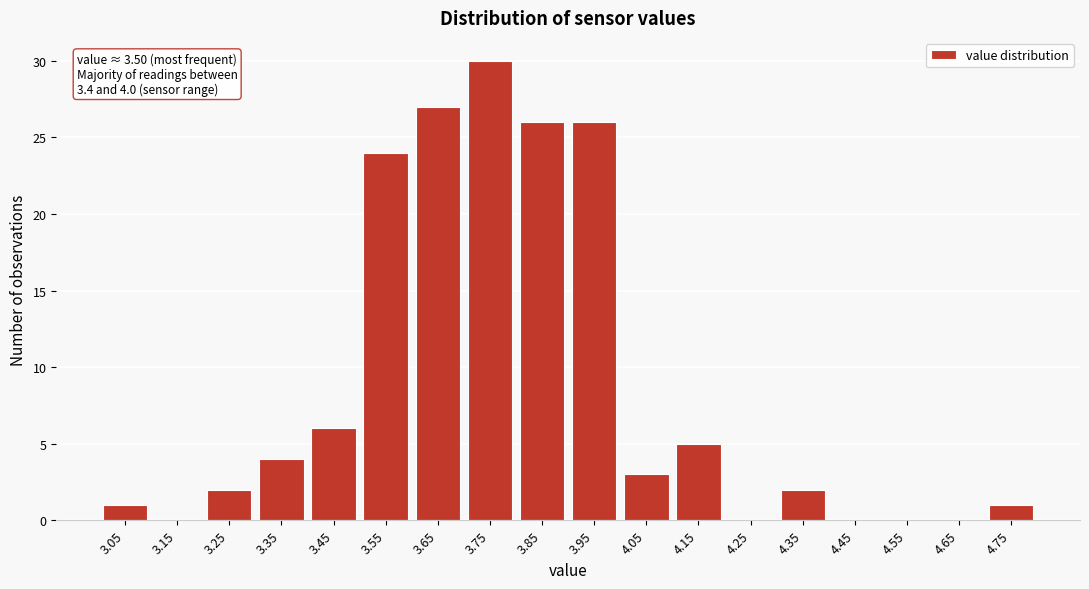

Reading left to right, transcribe all the data shown in this chart.

3.05=1	3.15=0	3.25=2	3.35=4	3.45=6	3.55=24	3.65=27	3.75=30	3.85=26	3.95=26	4.05=3	4.15=5	4.25=0	4.35=2	4.45=0	4.55=0	4.65=0	4.75=1